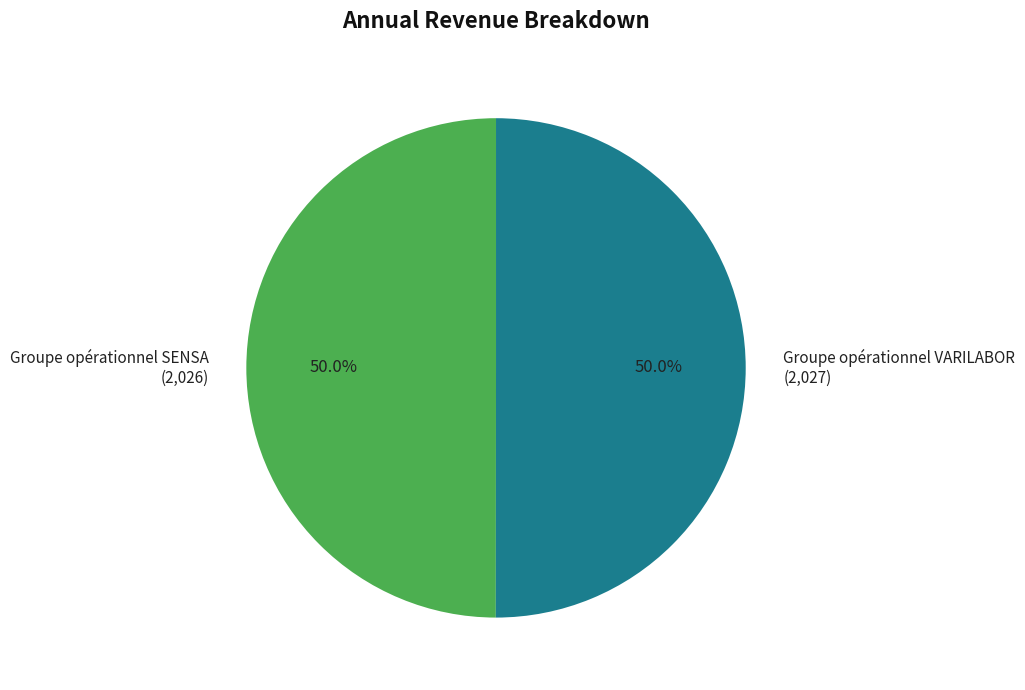

What percentage is the Groupe opérationnel VARILABOR slice, to the nearest percent?

50%